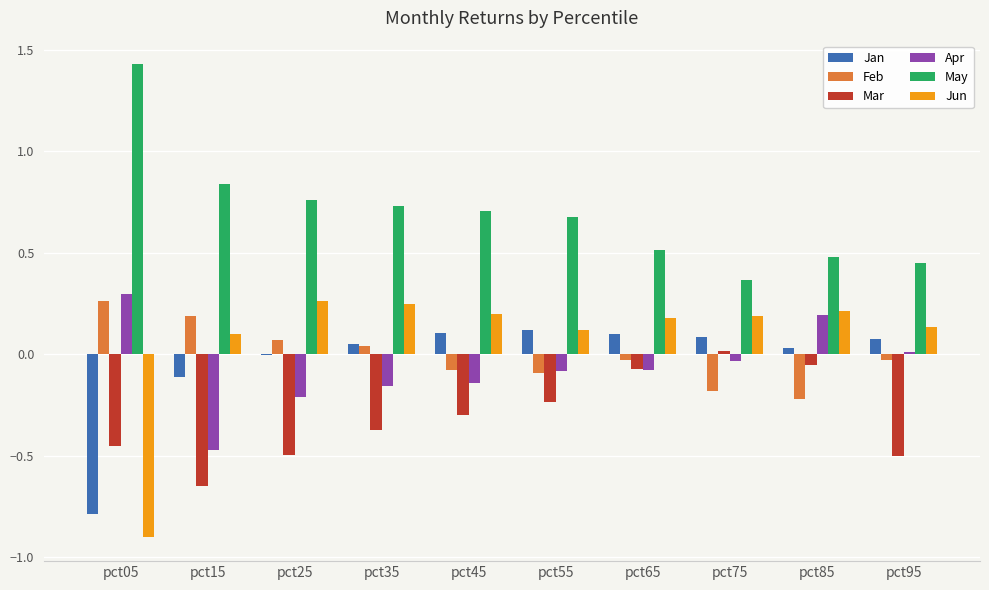

Is it true that Jun equals 0.1 at pct75?

False